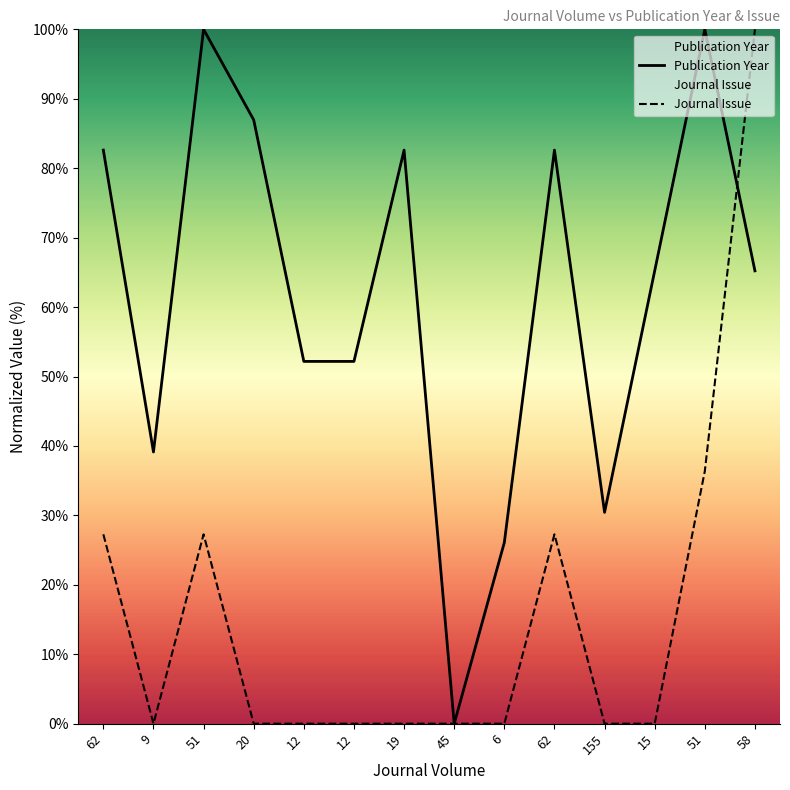

Which series ends up on top after the final intersection of Publication Year and Journal Issue?

Journal Issue